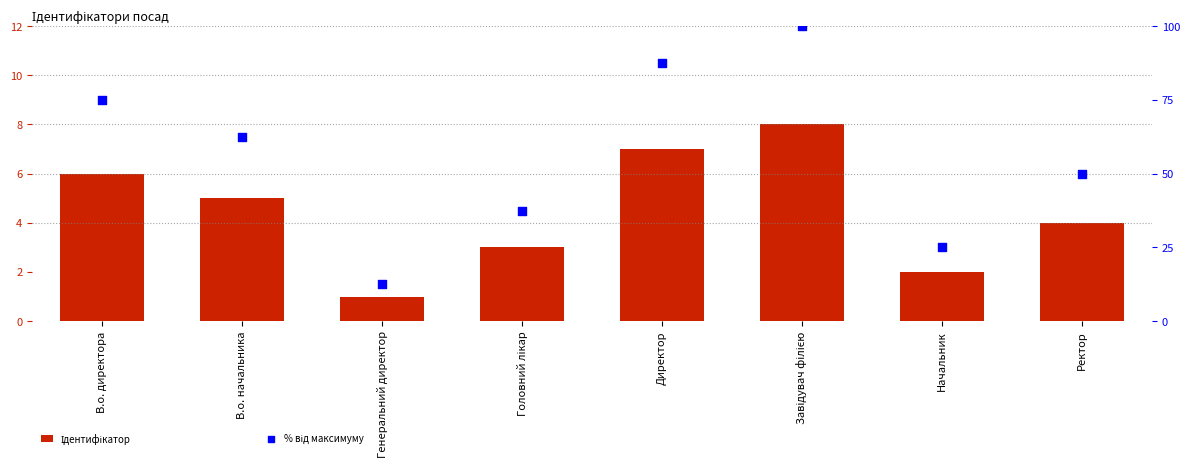

At which category is the sum across all series the highest?

Завідувач філією